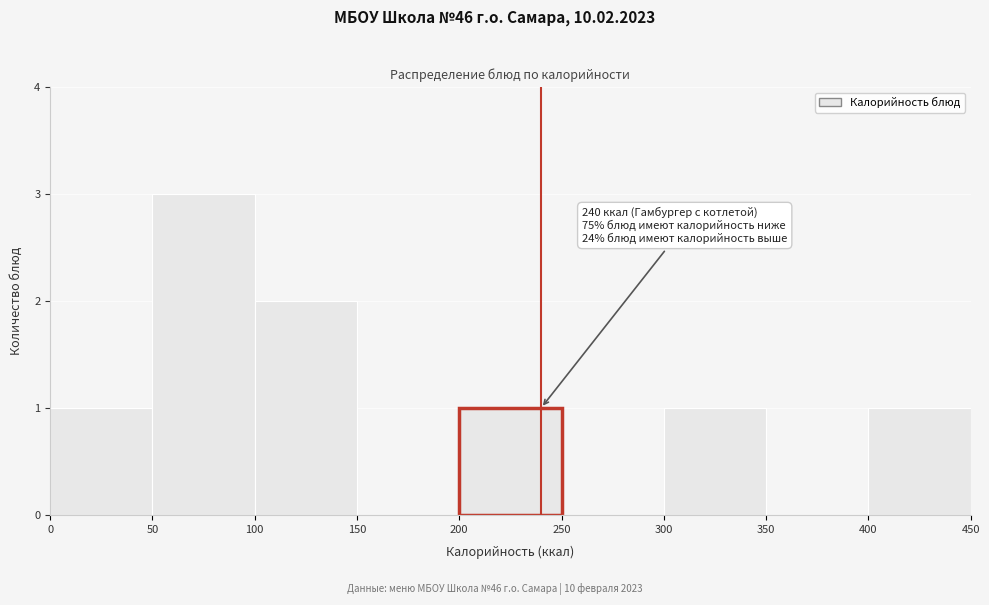

Over which range of the x-axis is the bar tallest?

50 to 100